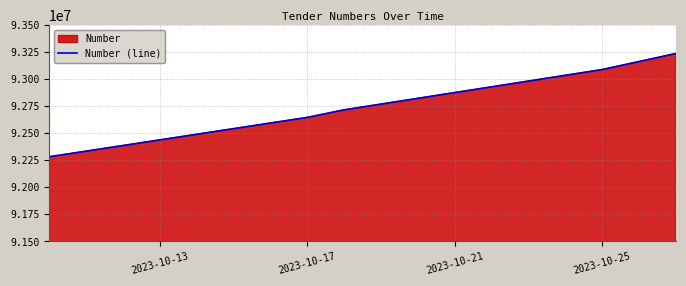

What is the maximum value shown in the chart?

93237400